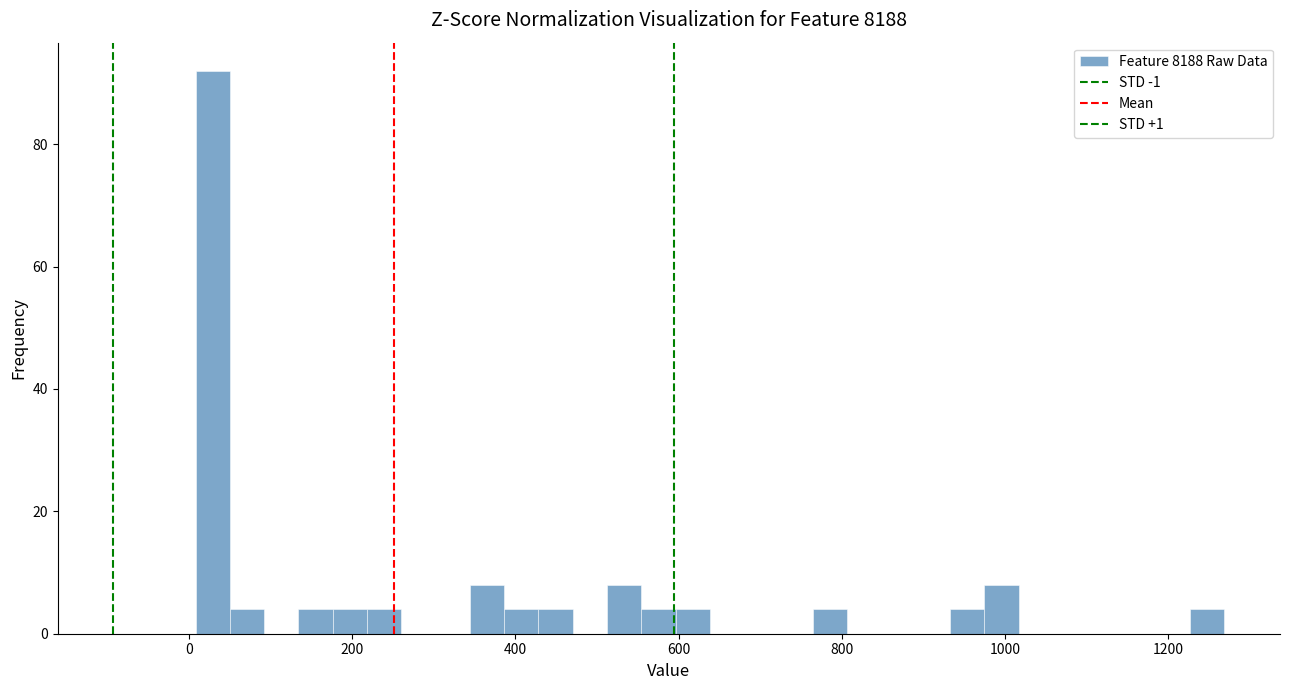

Read against the x-axis, roughly where is the centre of the tallest bar?

20